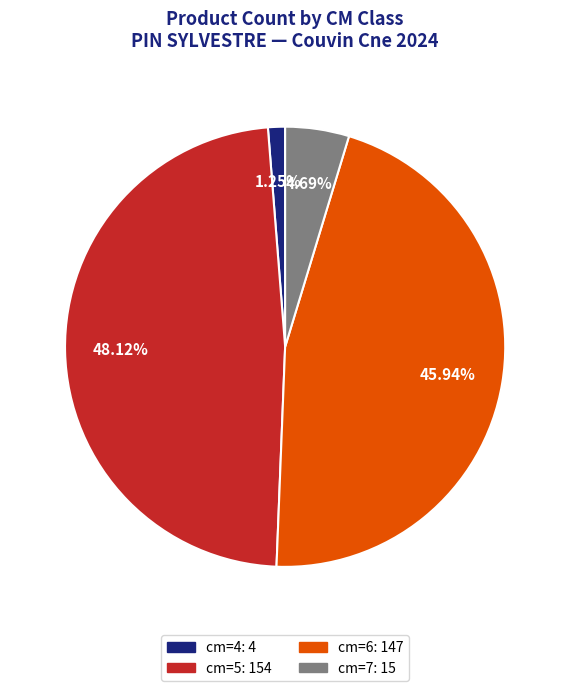

What percentage is the cm=5 slice, to the nearest percent?

48%